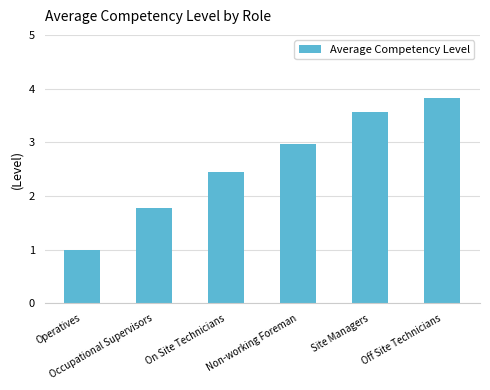

What position from the left is Non-working Foreman?

4